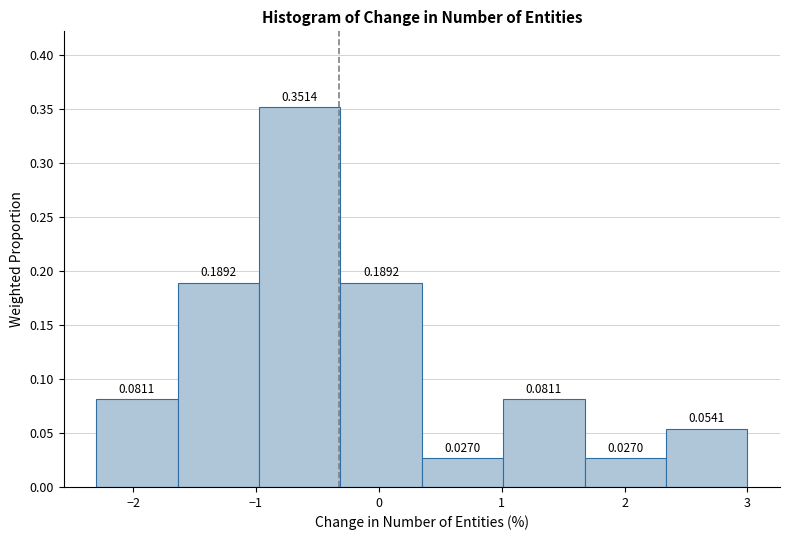

Reading left to right, transcribe this chart: for each bar, give the range it covers on the x-axis and its height. The bar edges are not printed on the chart, so give them approximately, as read against the axis.

-2.3 to -1.6: 0.0811
-1.6 to -1.0: 0.1892
-1.0 to -0.3: 0.3514
-0.3 to 0.4: 0.1892
0.4 to 1.0: 0.0270
1.0 to 1.7: 0.0811
1.7 to 2.3: 0.0270
2.3 to 3.0: 0.0541